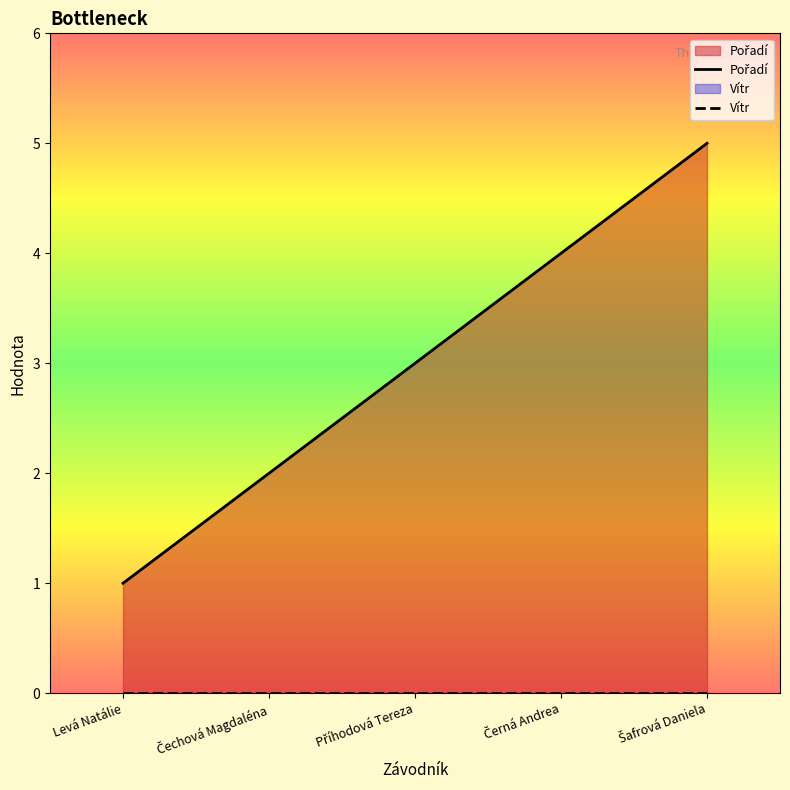

Between Šafrová Daniela and Levá Natálie, which is larger?

Šafrová Daniela